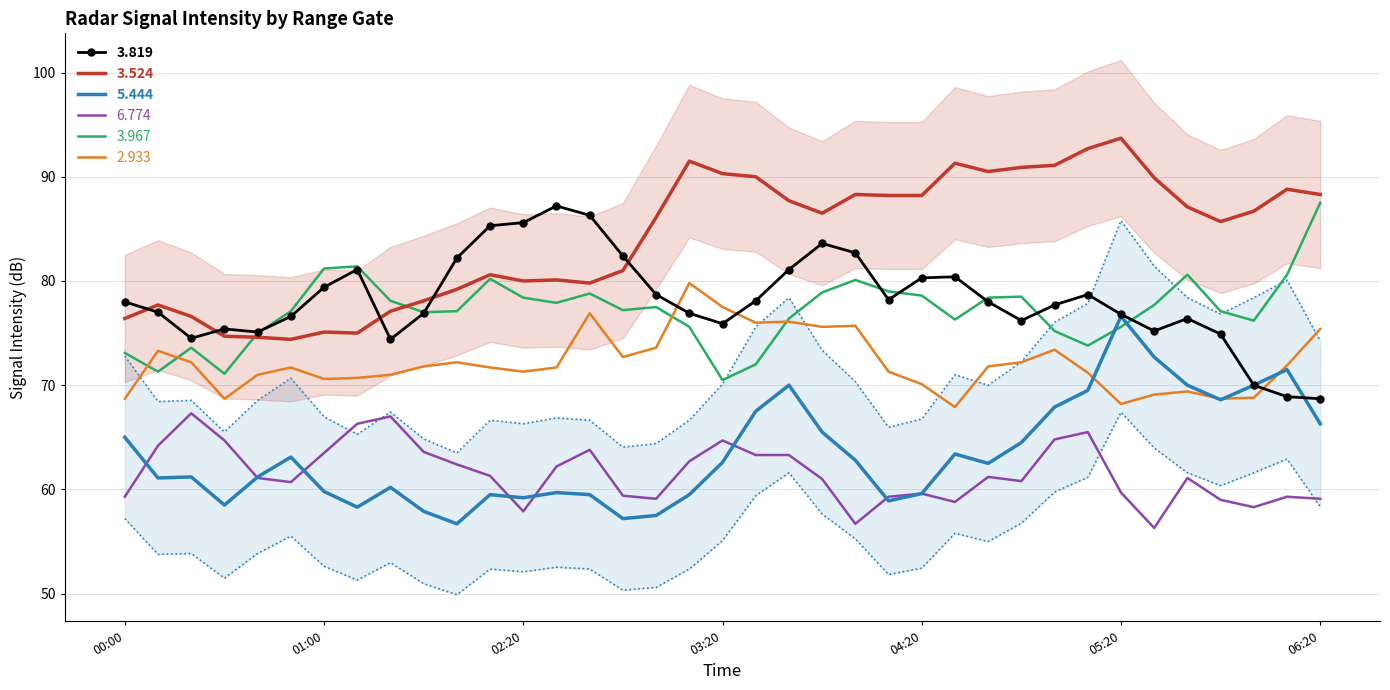

Is it true that 2.933 equals 25.2 at 00:00?

False